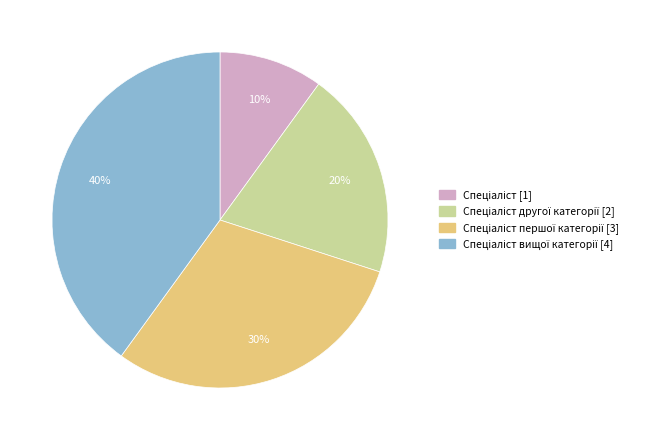

Is there a majority slice in this chart?

No